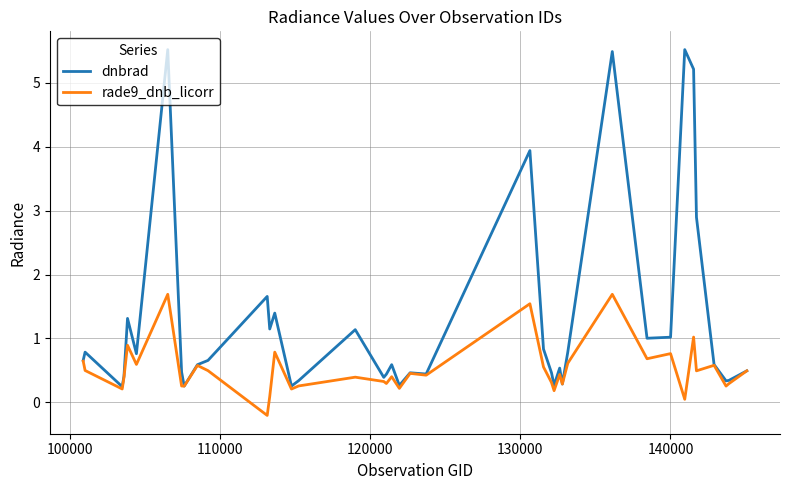

Which series has the largest range (max minus min)?

dnbrad